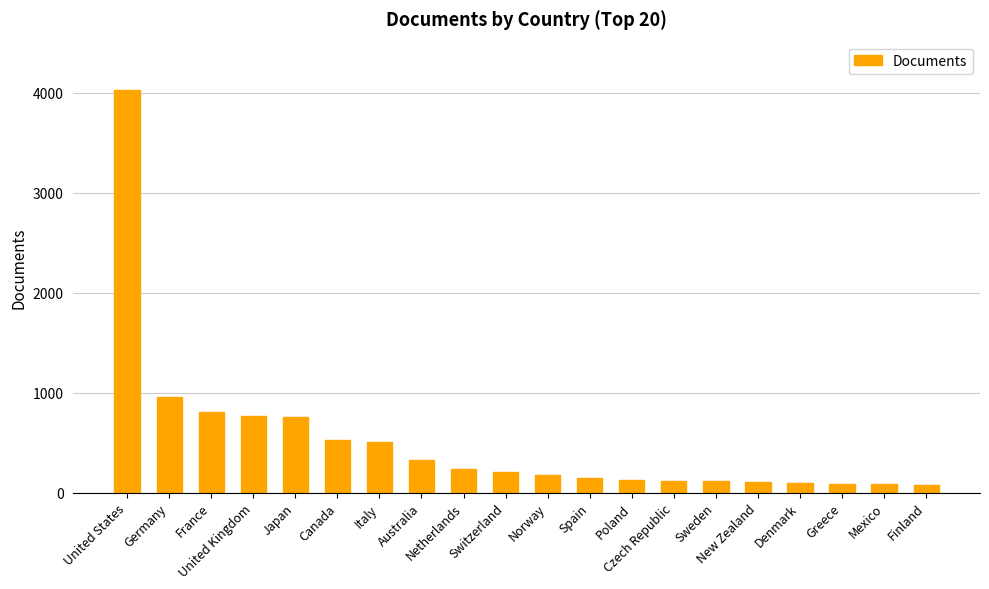

What is the difference between the second highest and minimum values?

880